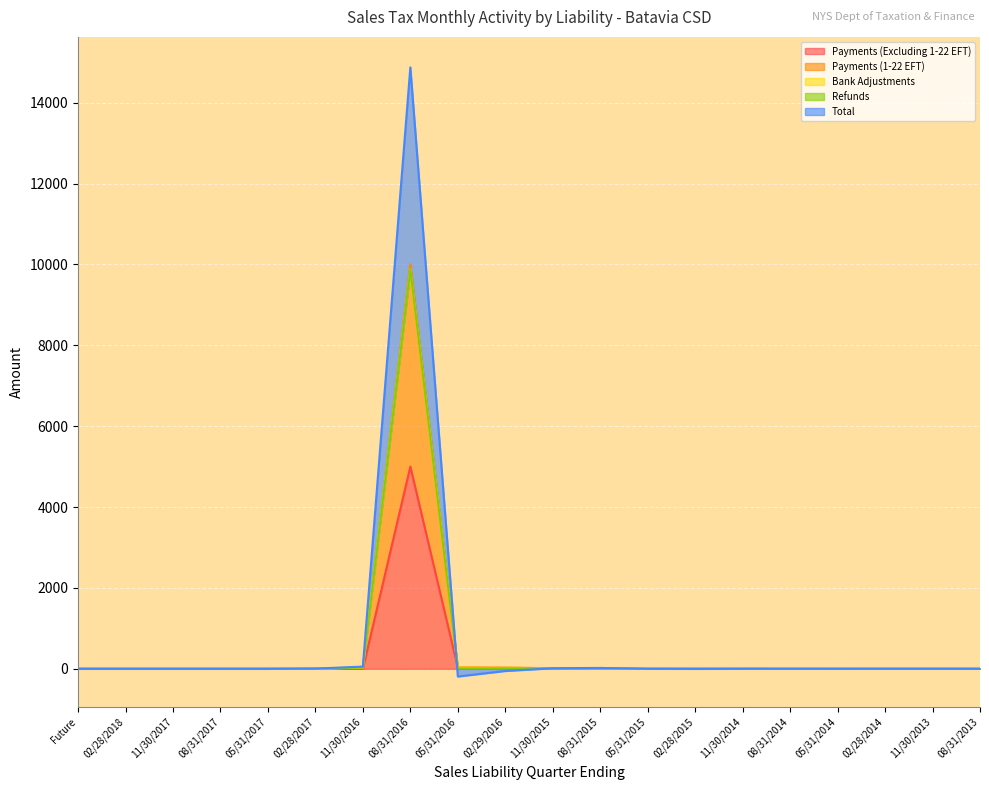

True or false: Payments (1-22 EFT) has more than 2 points higher than both neighbors.

True